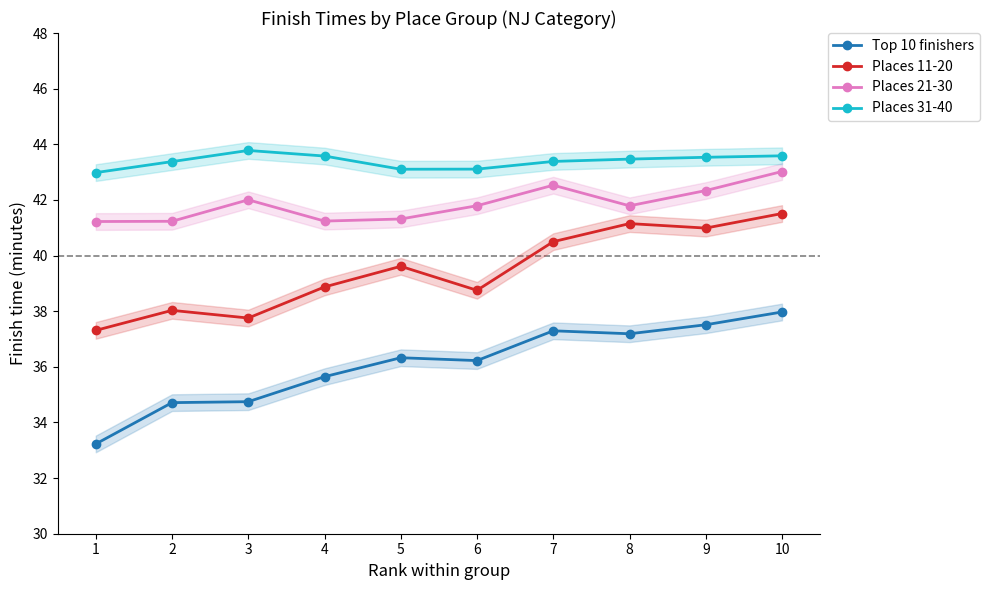

Does the chart have visible grid lines?

No